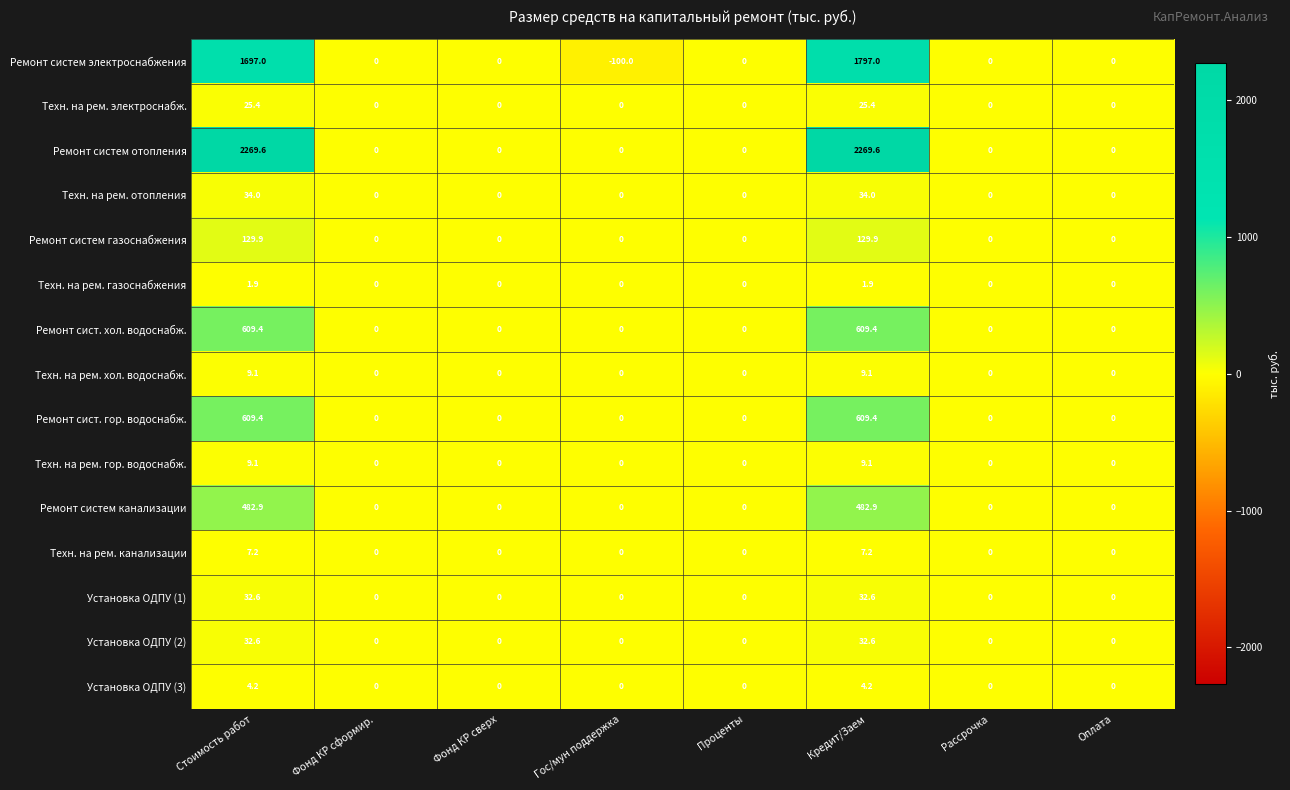

Count the Техн. на рем. газоснабжения values in the range 0 to 1.

6